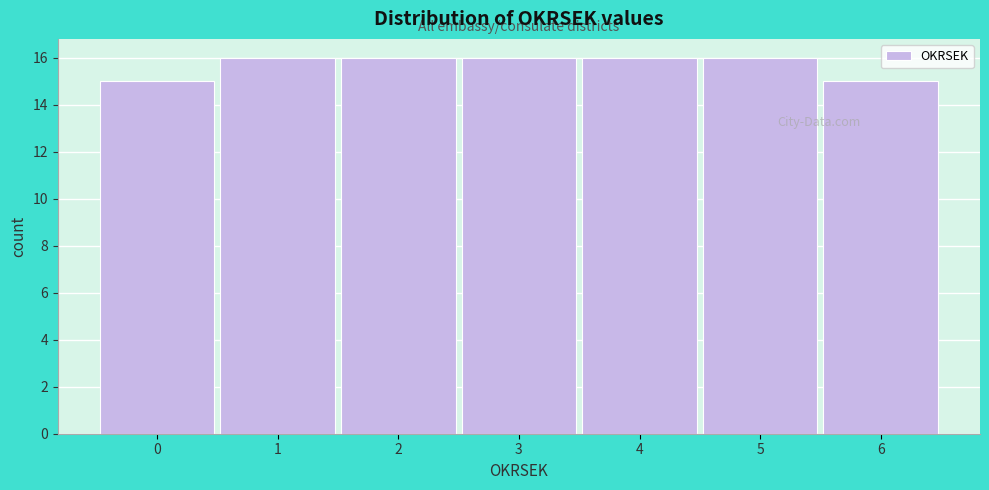

Reading left to right, extract all data points from this chart.

0=15	1=16	2=16	3=16	4=16	5=16	6=15